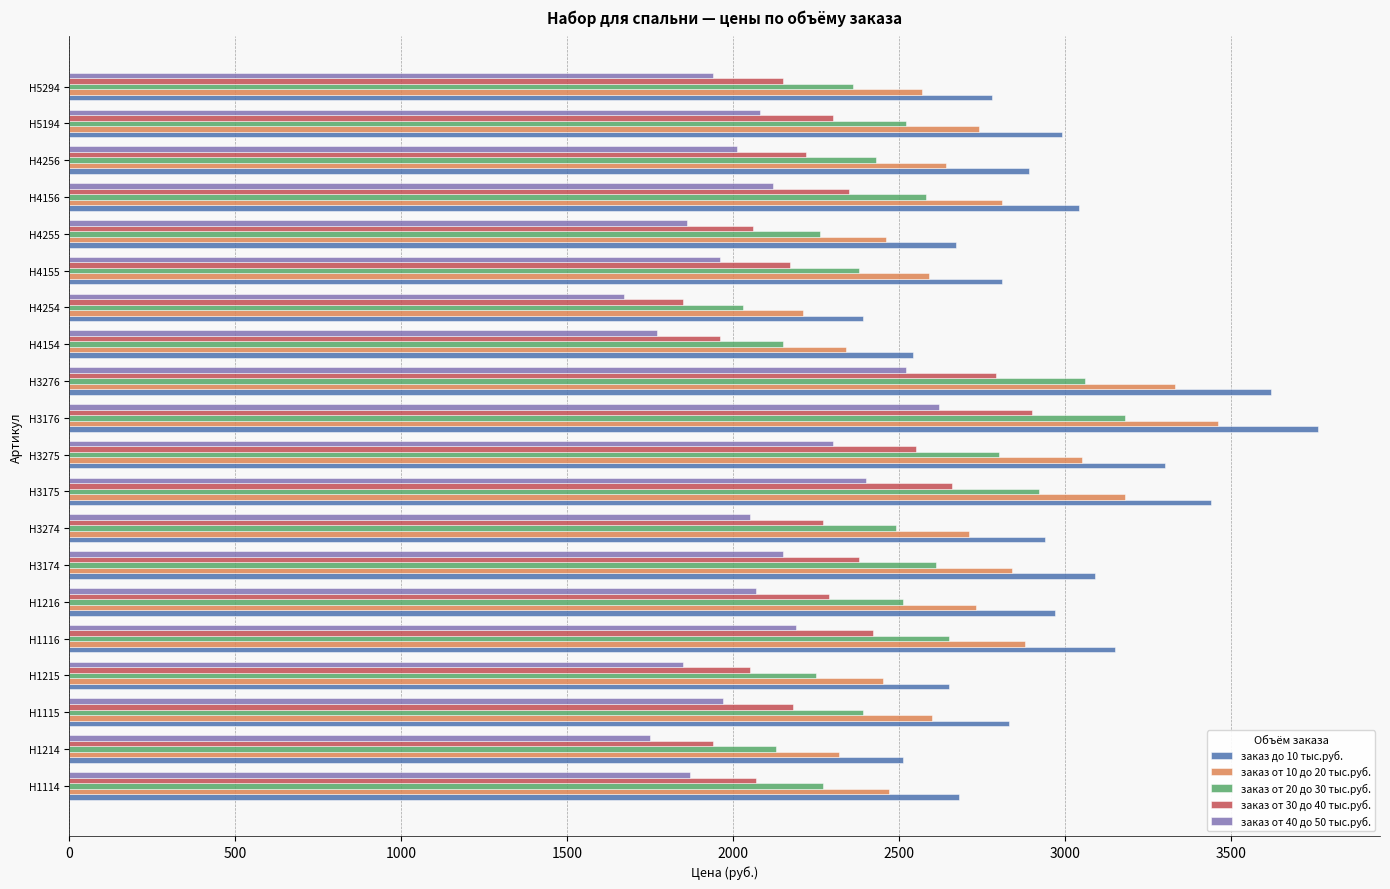

What is the difference between the second highest and second lowest values in the заказ от 20 до 30 тыс.руб. series?

930